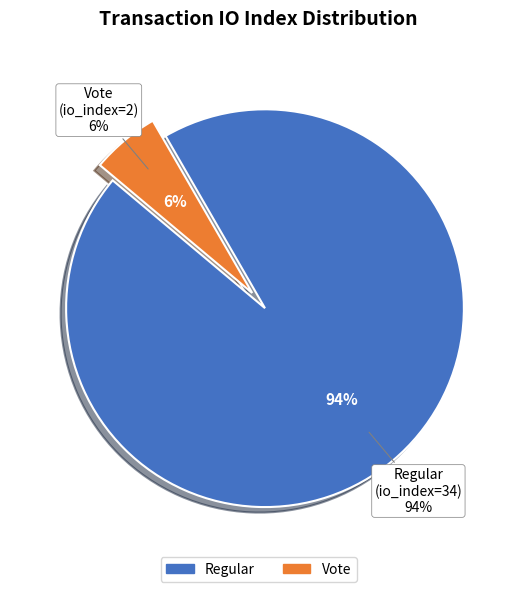

Which category has the smallest portion of the pie?

Vote (io_index=2)